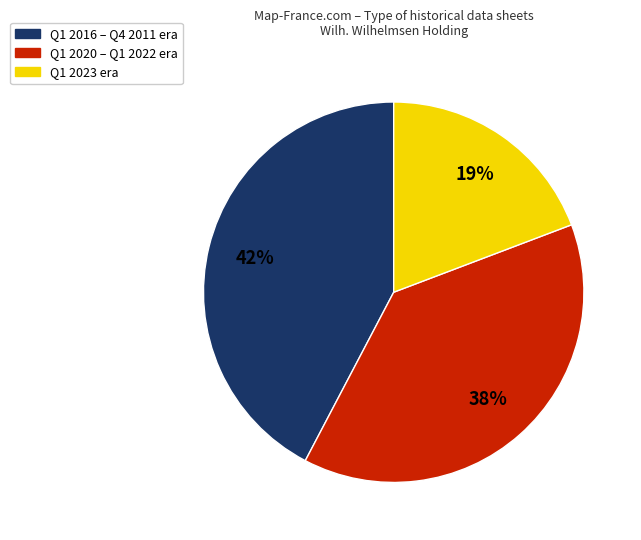

Count the number of slices in the pie.

3